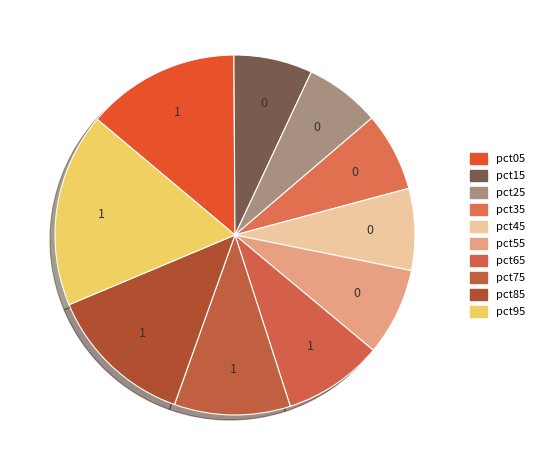

How many segments does this pie chart have?

10